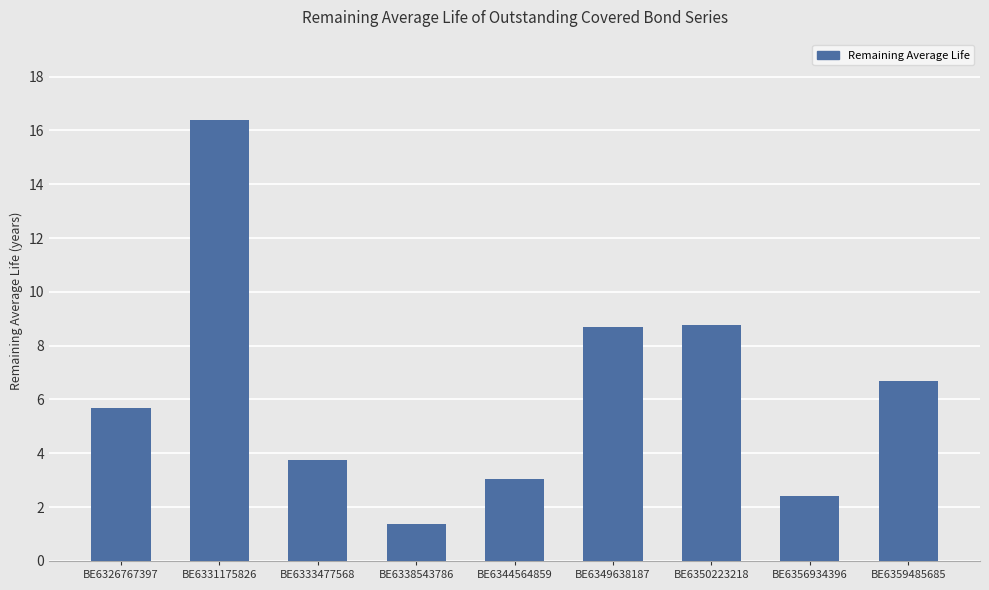

What is the greatest value displayed?

16.4